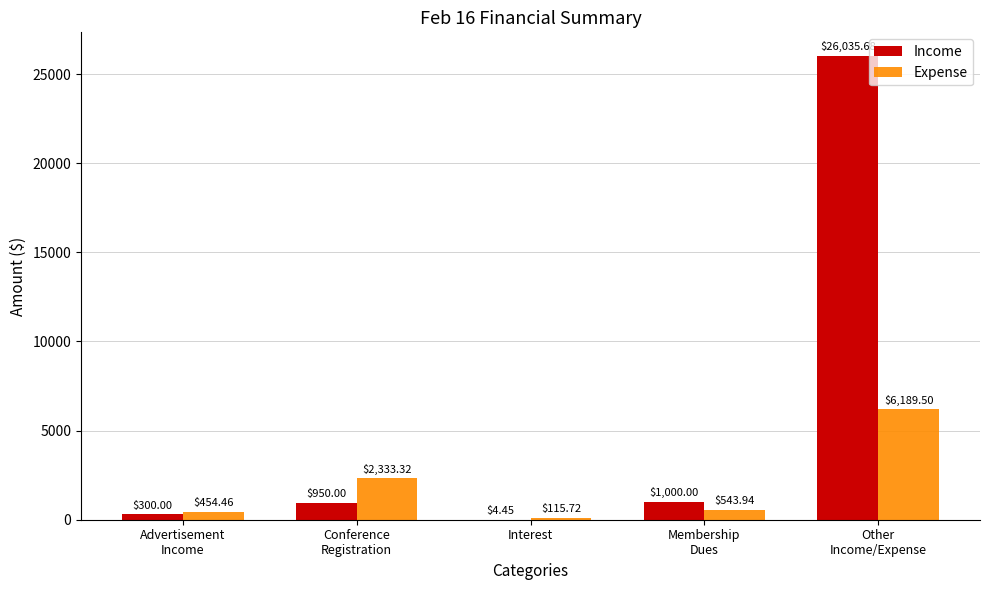

What is the sum of all Expense values?

9636.9